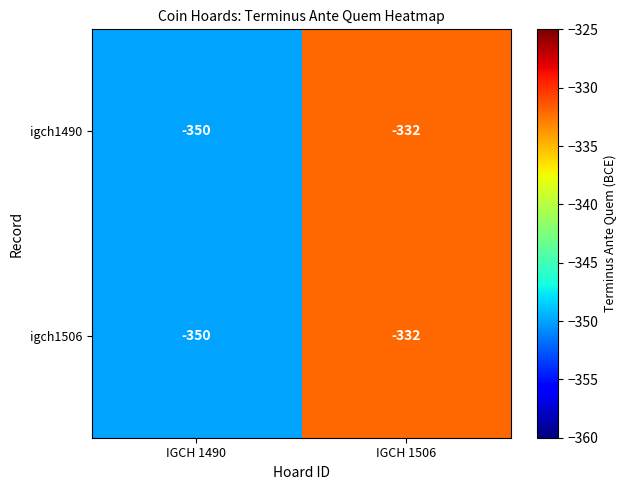

Is it true that igch1490 equals -581 at IGCH 1506?

False